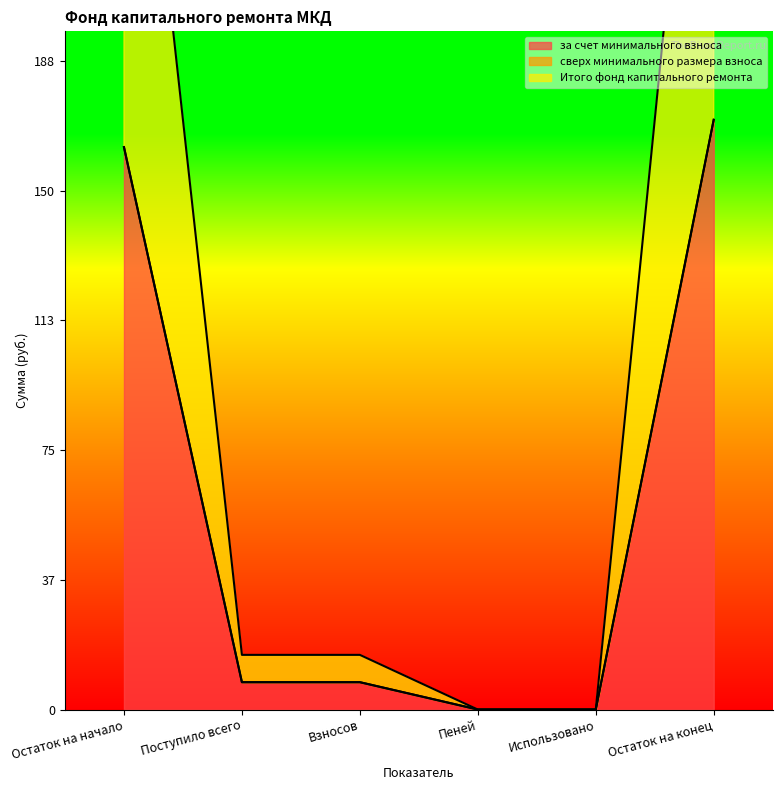

What is the sum of the за счет минимального взноса values at Поступило всего and Использовано?

8.0